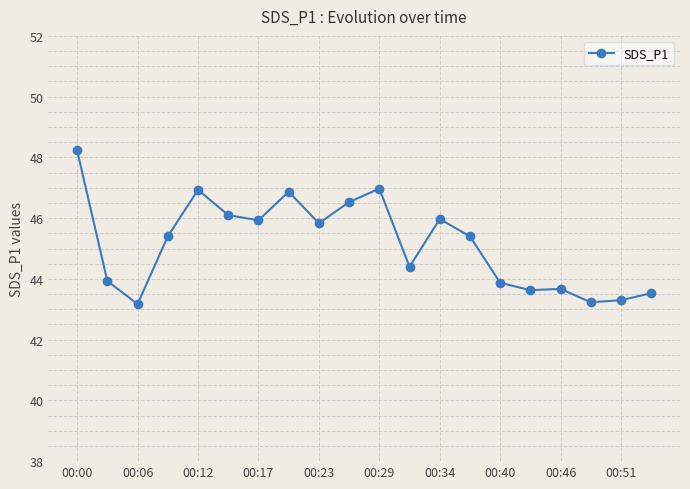

What is the value of the 1st point from the left?

48.2